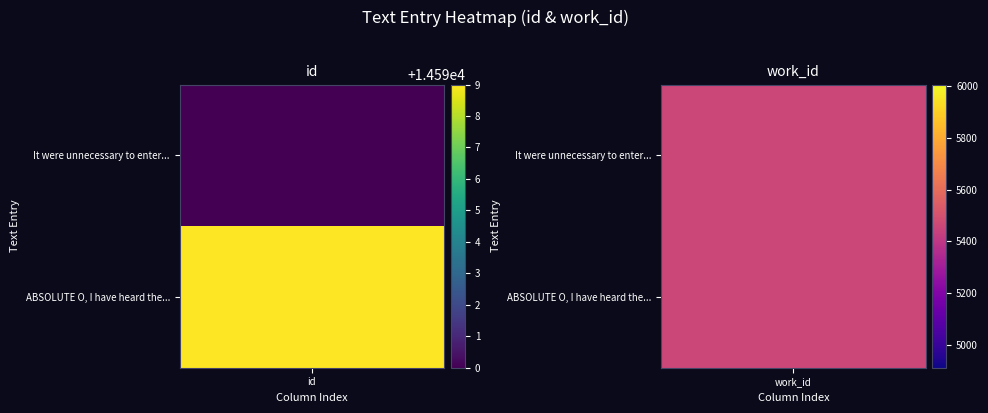

What is the difference between the ABSOLUTE<i><BR></i>O, I have heard the ... values at 1 and 0?

9140